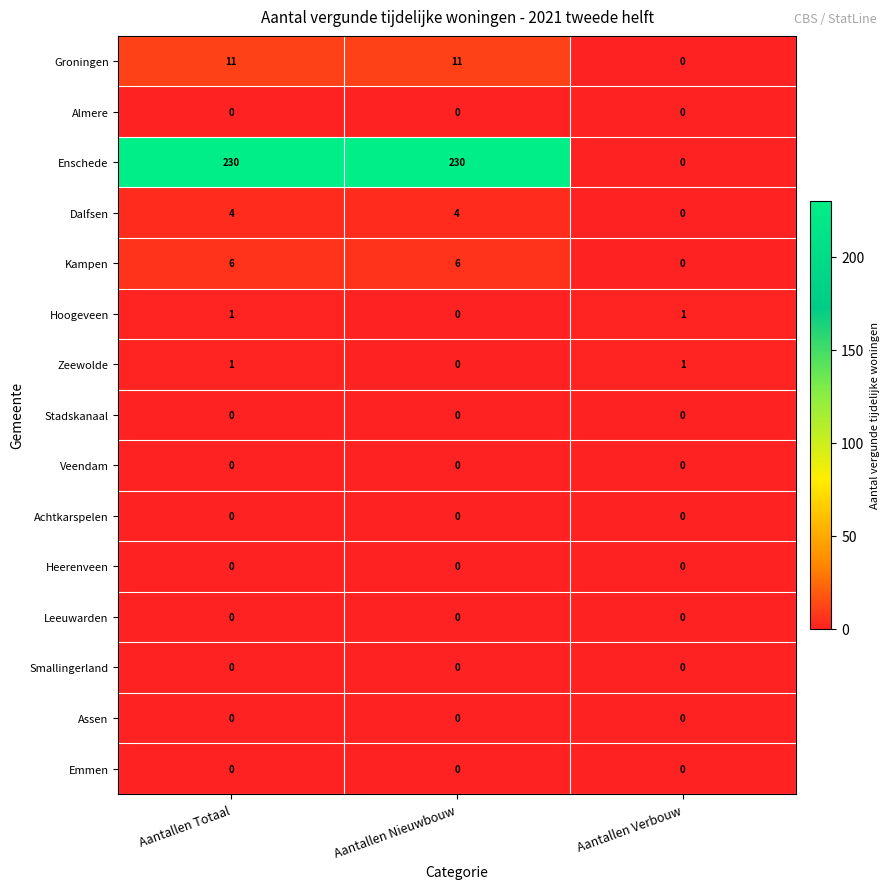

What is the total value across all series at Aantallen Verbouw?

2